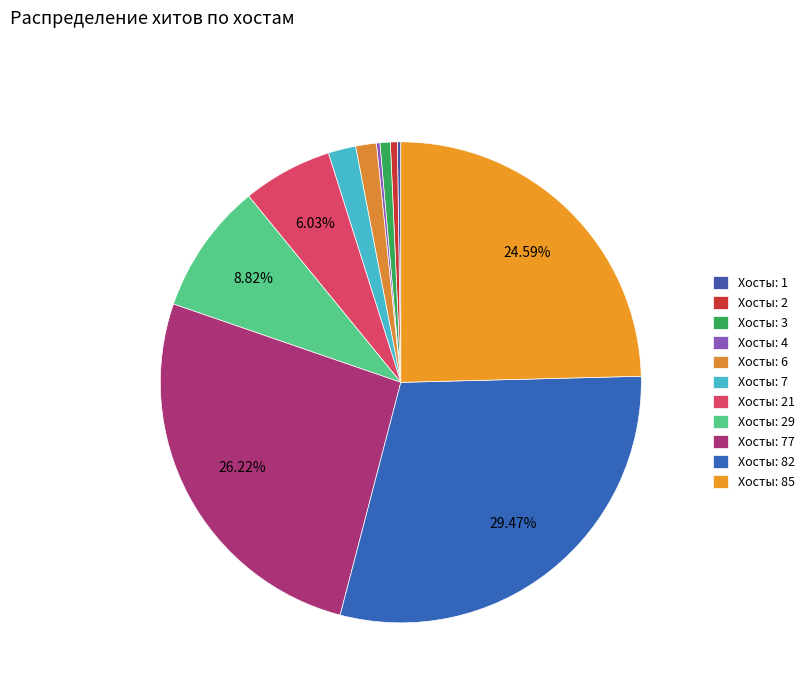

How many segments does this pie chart have?

11